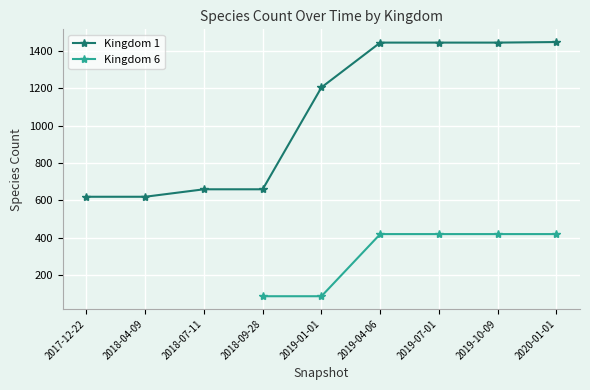

What is the average value of the Kingdom 6 series?

319